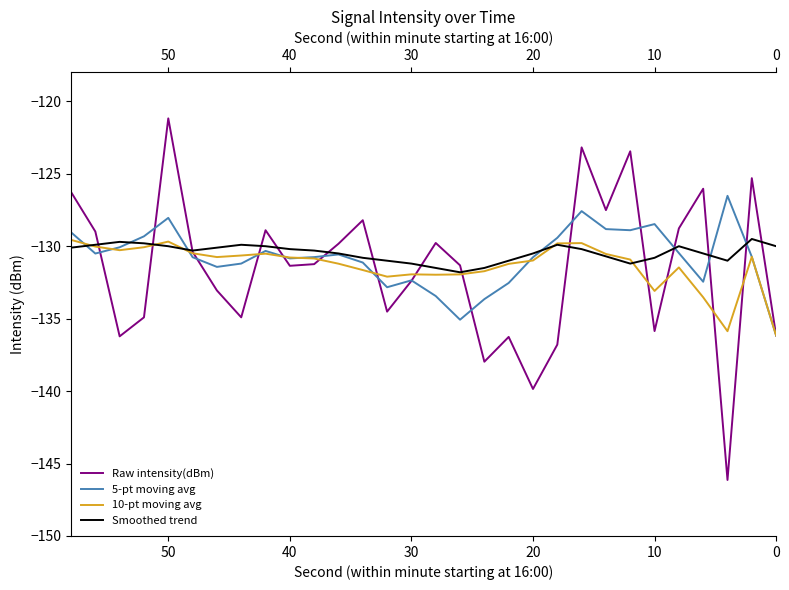

Between 12 and 13, which is larger?

13